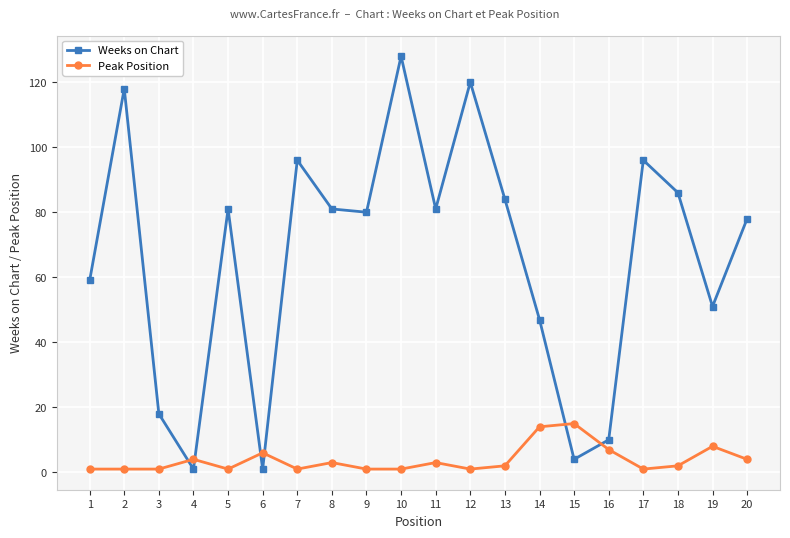

Reading right to left, transcribe all the data shown in this chart.

Weeks on Chart: 20=78	19=51	18=86	17=96	16=10	15=4	14=47	13=84	12=120	11=81	10=128	9=80	8=81	7=96	6=1	5=81	4=1	3=18	2=118	1=59
Peak Position: 20=4	19=8	18=2	17=1	16=7	15=15	14=14	13=2	12=1	11=3	10=1	9=1	8=3	7=1	6=6	5=1	4=4	3=1	2=1	1=1